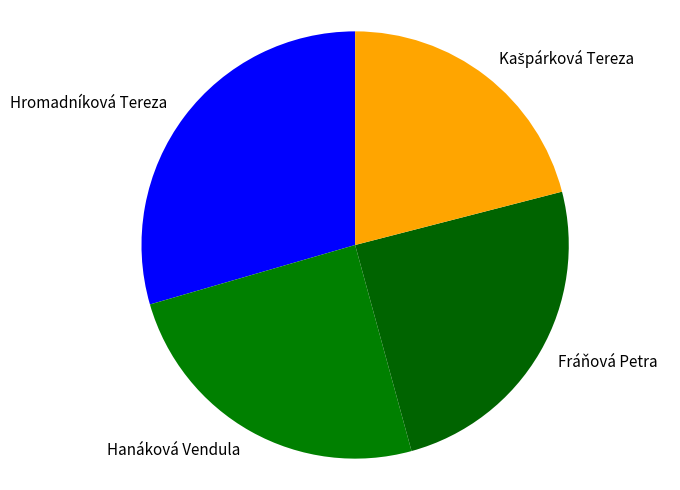

Does any single category account for the majority?

No